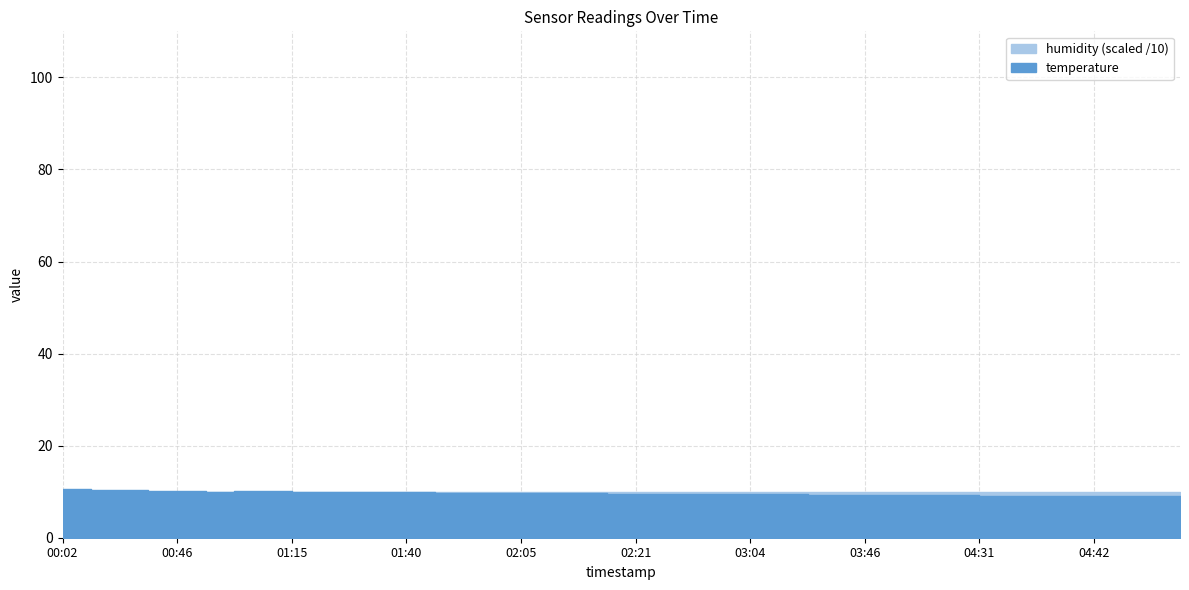

Is it true that humidity equals 179.1 at 01:15?

False